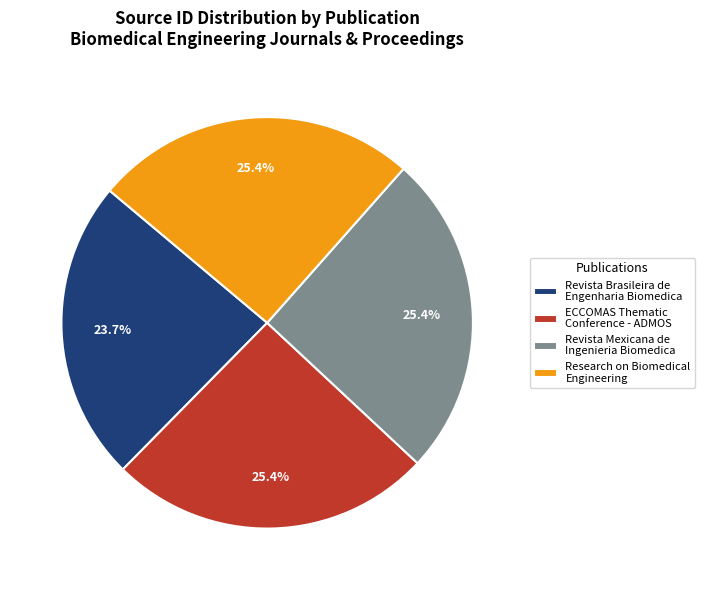

What is the smallest slice in the pie chart?

Revista Brasileira de Engenharia Biomedica